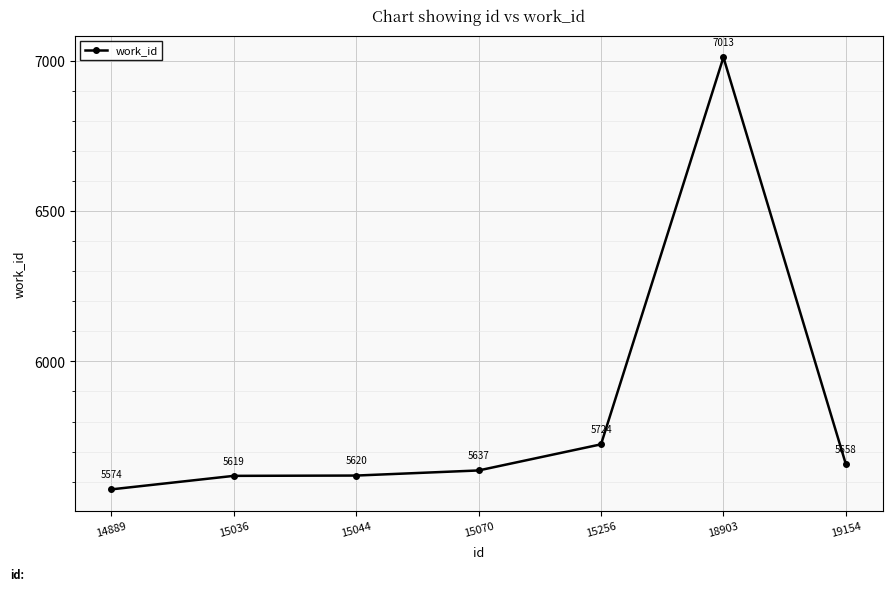

What is the value of the 4th point from the left?

5637